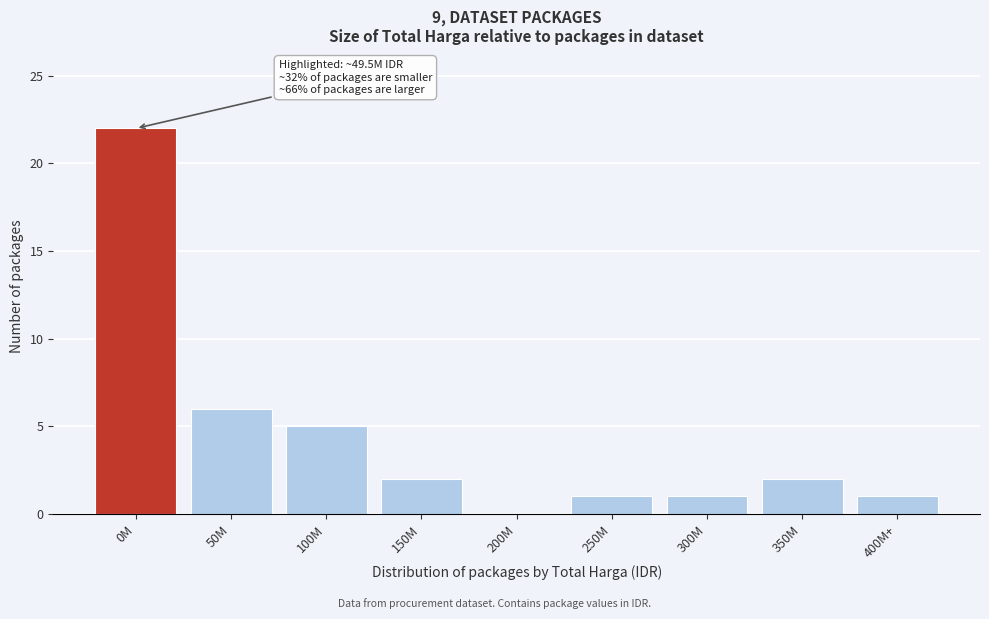

Reading left to right, what are all the values shown in this chart?

0M=22	50M=6	100M=5	150M=2	200M=0	250M=1	300M=1	350M=2	400M+=1